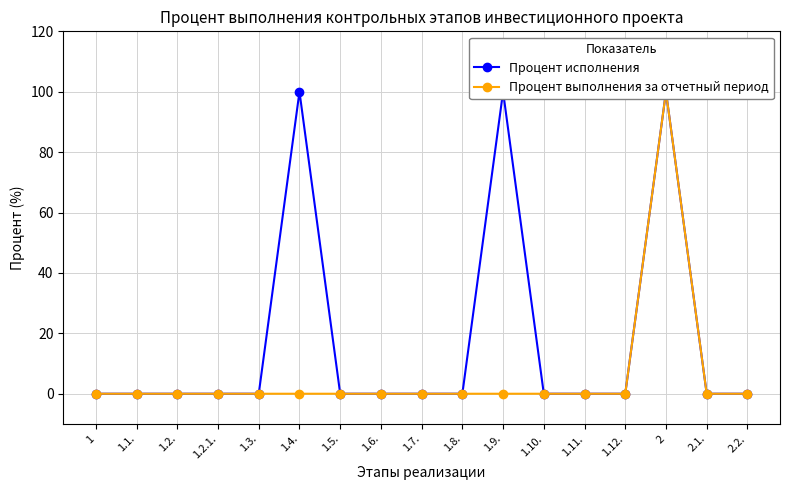

What position from the left is 1.2.?

3